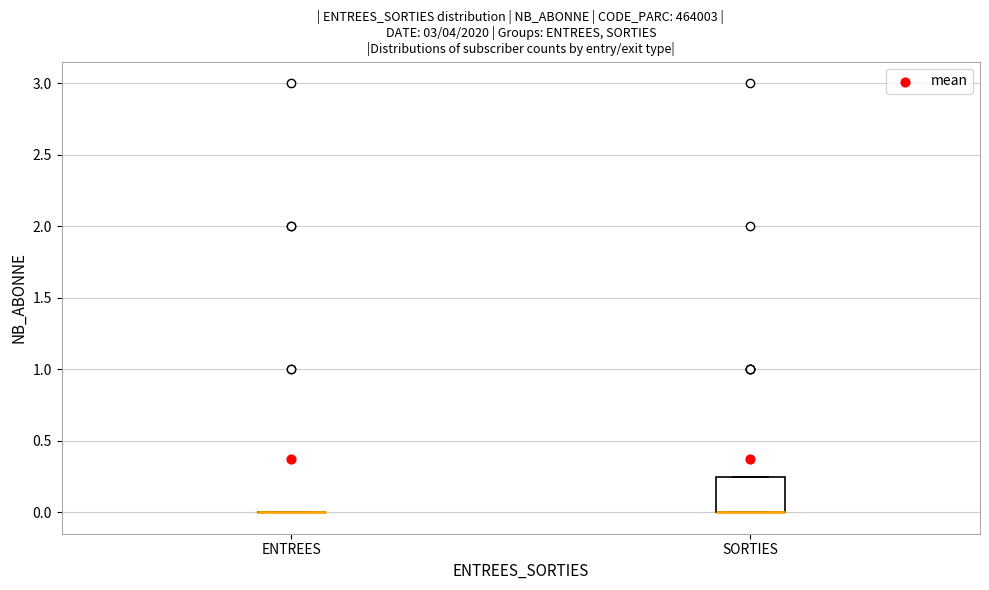

Reading left to right, transcribe this box plot: for each box, give where its median line is, the range the box spans, and where its two whiskers end, as read against the y-axis. The values are not printed on the chart, so give them approximately, as read against the axis.

ENTREES: box collapsed to a line at 0.00, whiskers 0.00 to 0.00
SORTIES: median 0.00 (drawn on the box's lower edge), box 0.00 to 0.25, whiskers 0.00 to 0.25